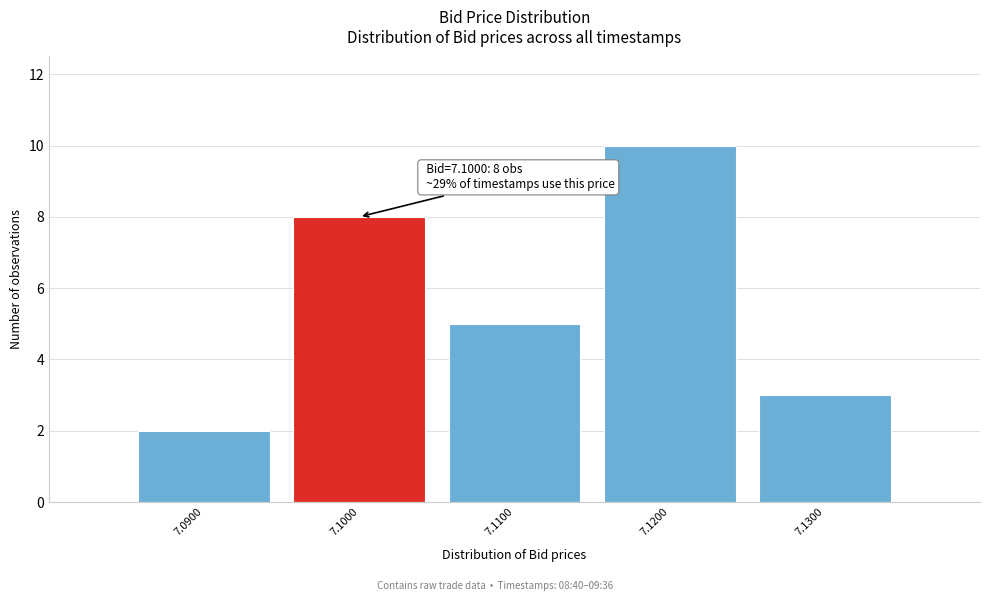

Over which range of the x-axis is the bar tallest?

7.115 to 7.125